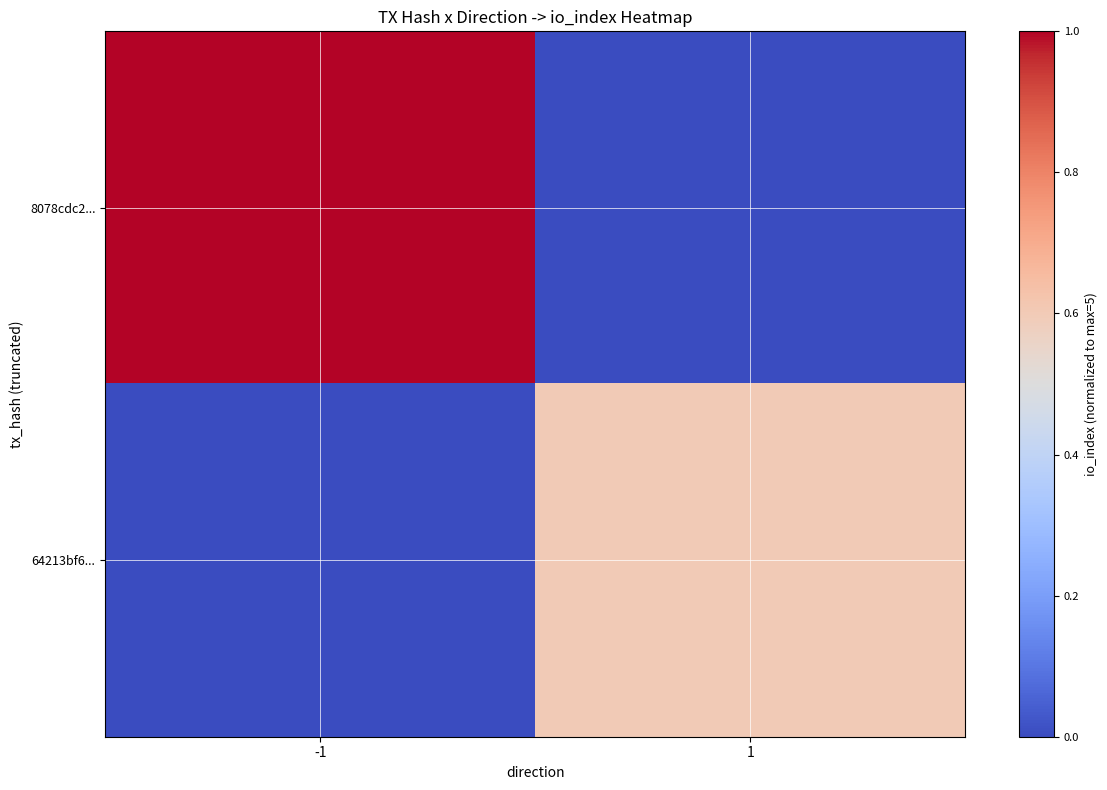

List the series in order of their peak value, lowest first.

64213bf6..., 8078cdc2...